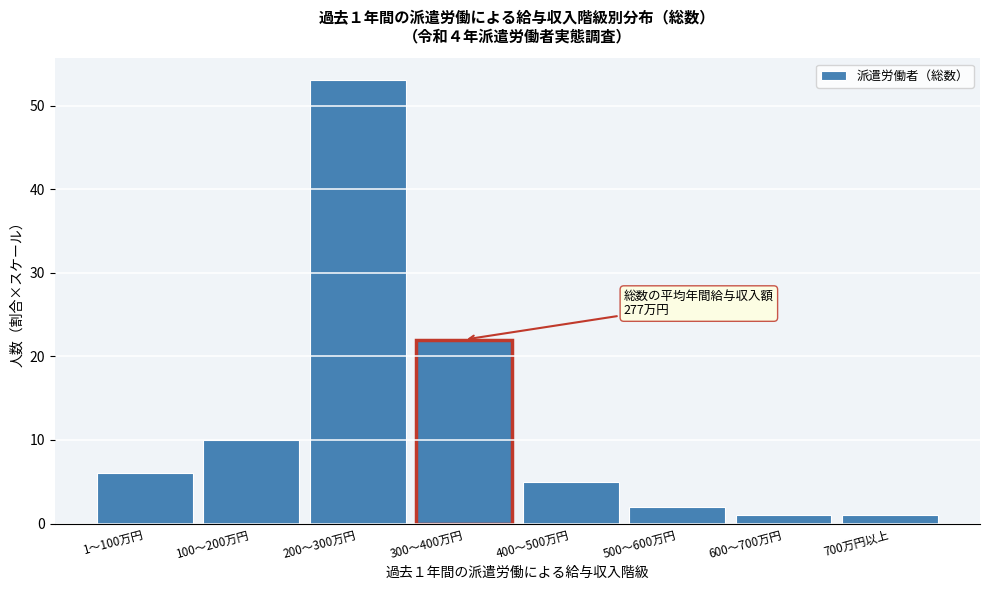

Reading left to right, list all the values displayed in this chart.

1～100万円=6	100～200万円=10	200～300万円=53	300～400万円=22	400～500万円=5	500～600万円=2	600～700万円=1	700万円以上=1